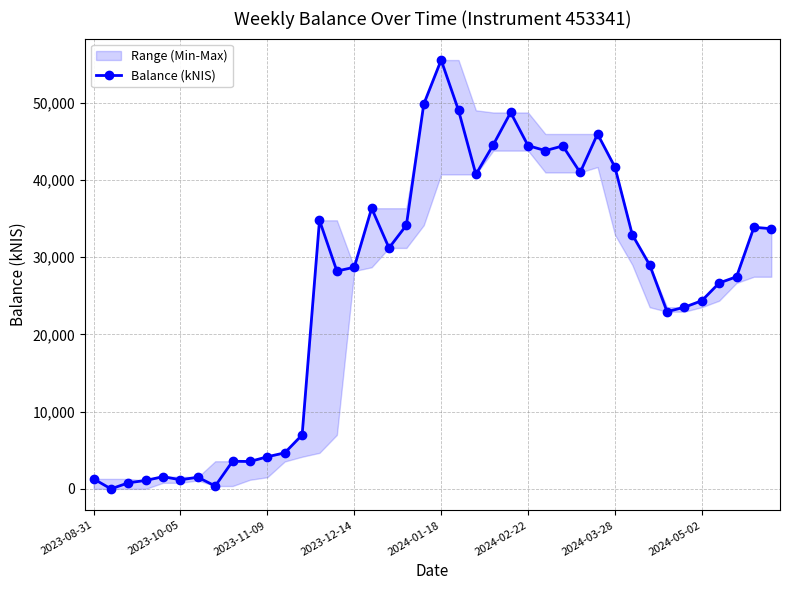

True or false: Balance (kNIS) has more than 1 points higher than both neighbors.

True